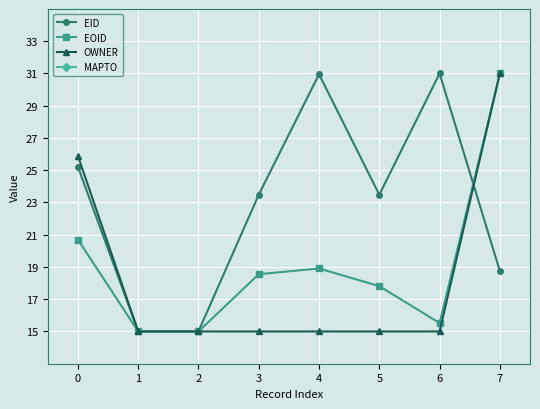

Reading left to right, transcribe all the data shown in this chart.

EID: 25.2	15.0	15.0	23.5	31.0	23.5	31.0	18.7
EOID: 20.7	15.0	15.0	18.6	18.9	17.8	15.5	31.0
OWNER: 25.9	15.0	15.0	15.0	15.0	15.0	15.0	31.0
MAPTO: 0.0	0.0	0.0	0.0	0.0	0.0	0.0	0.0